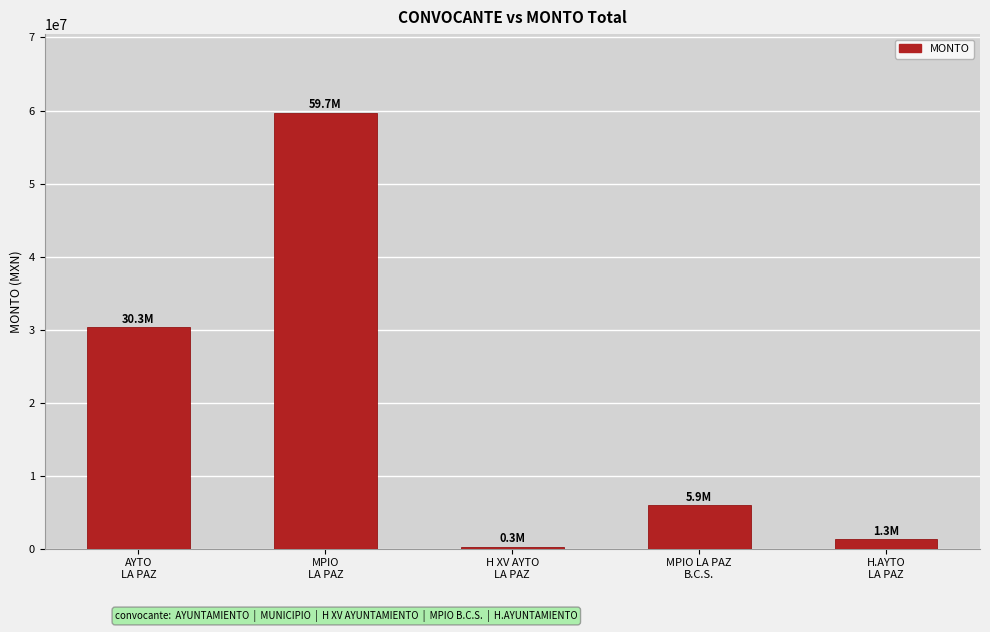

What position from the left is H XV AYTO
LA PAZ?

3